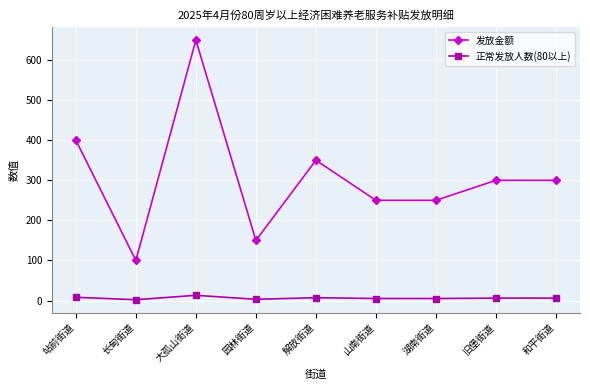

What is the total value across all series at 长甸街道?

102